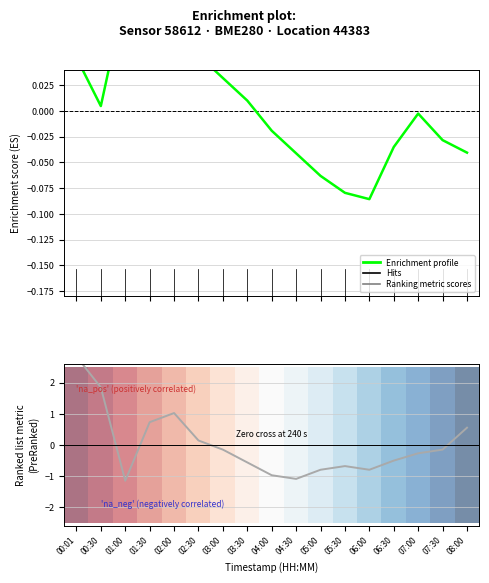

The Enrichment profile series shows -0.0 at 08:00. True or false?

True